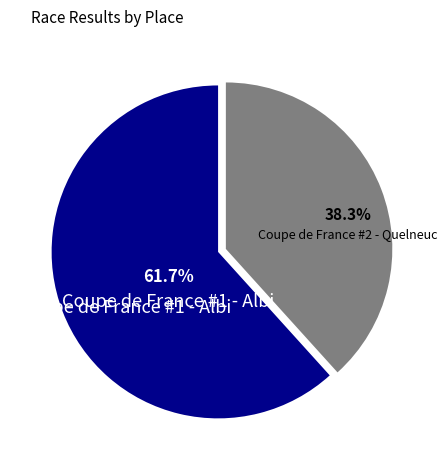

Which category has the smallest portion of the pie?

Coupe de France #2 - Quelneuc